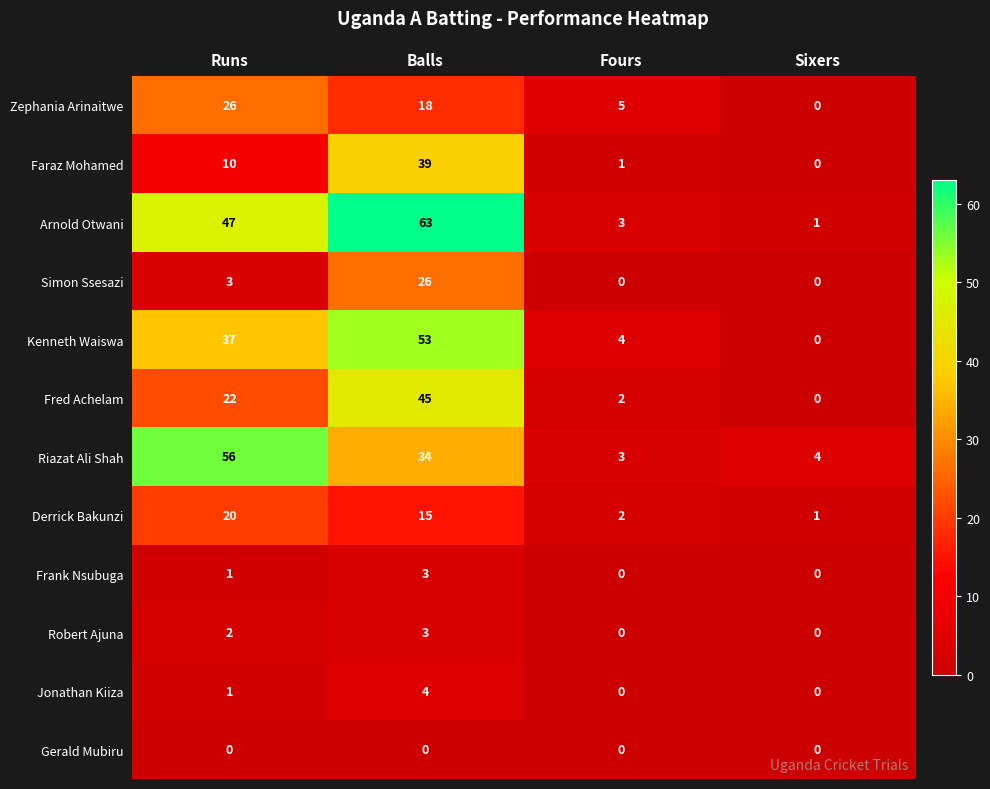

What is the difference between the highest and lowest values at Balls?

63